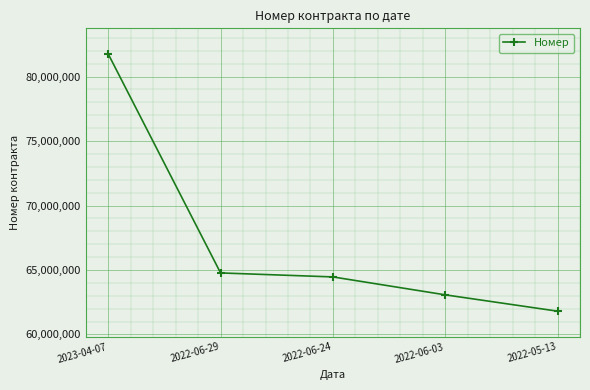

What is the minimum value shown in the chart?

61802423